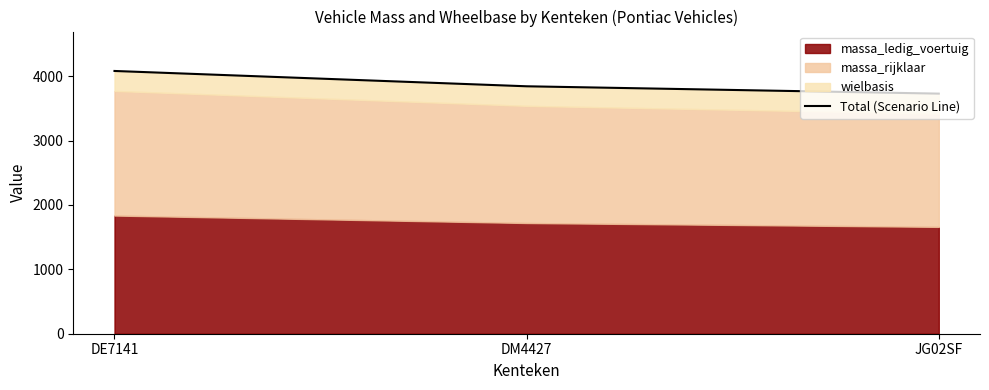

List the labels in order of value, largest first.

DE7141, DM4427, JG02SF